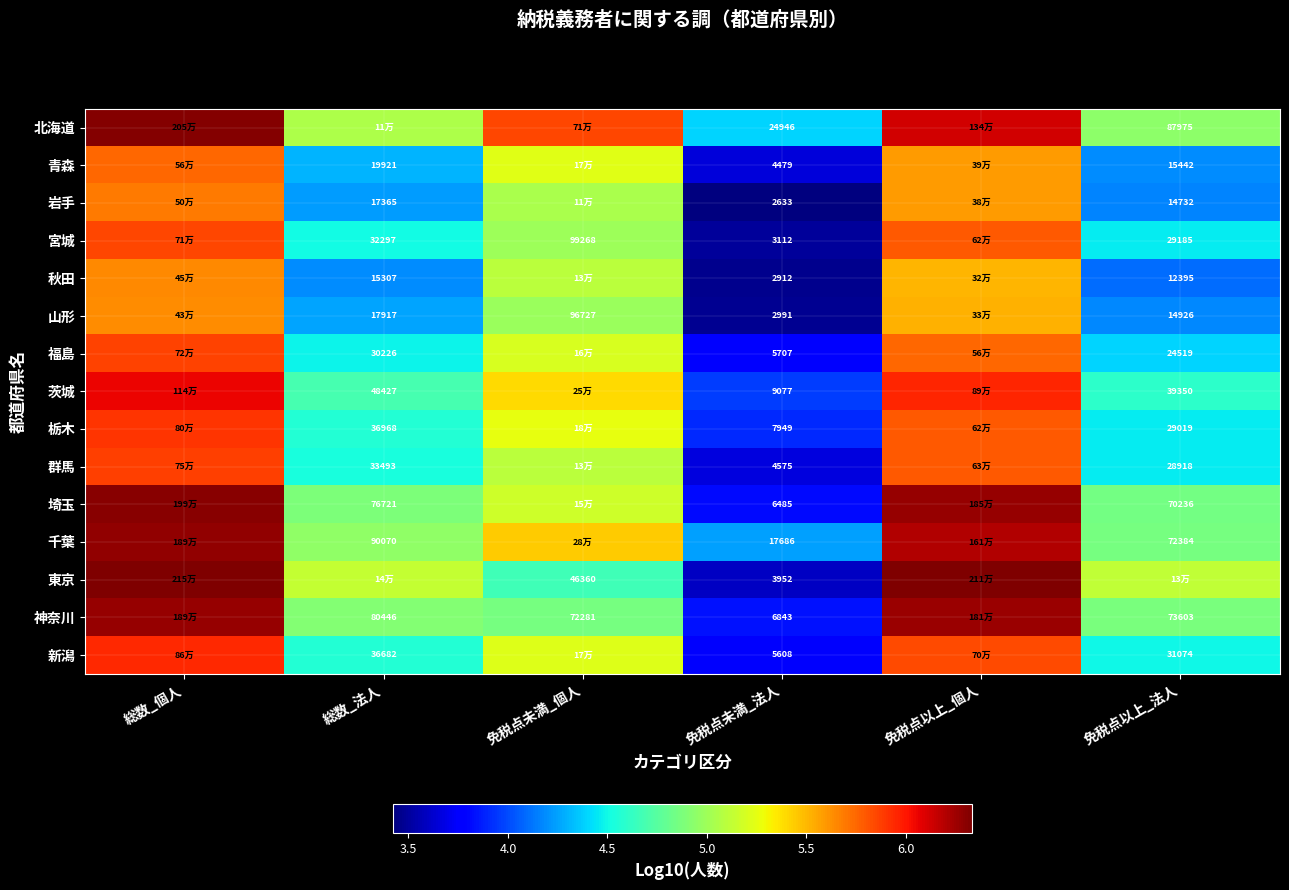

At 免税点未満_法人, list the series in order from largest to smallest.

北海道, 千葉, 茨城, 栃木, 神奈川, 埼玉, 福島, 新潟, 群馬, 青森, 東京, 宮城, 山形, 秋田, 岩手